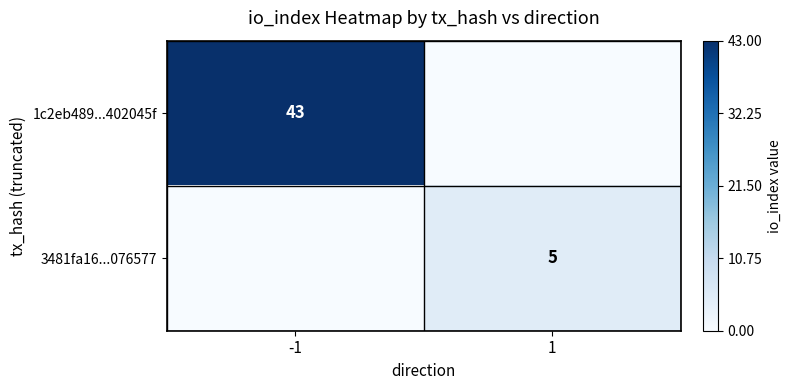

True or false: 3481fa16...076577 has a value of 2 at 1.

False